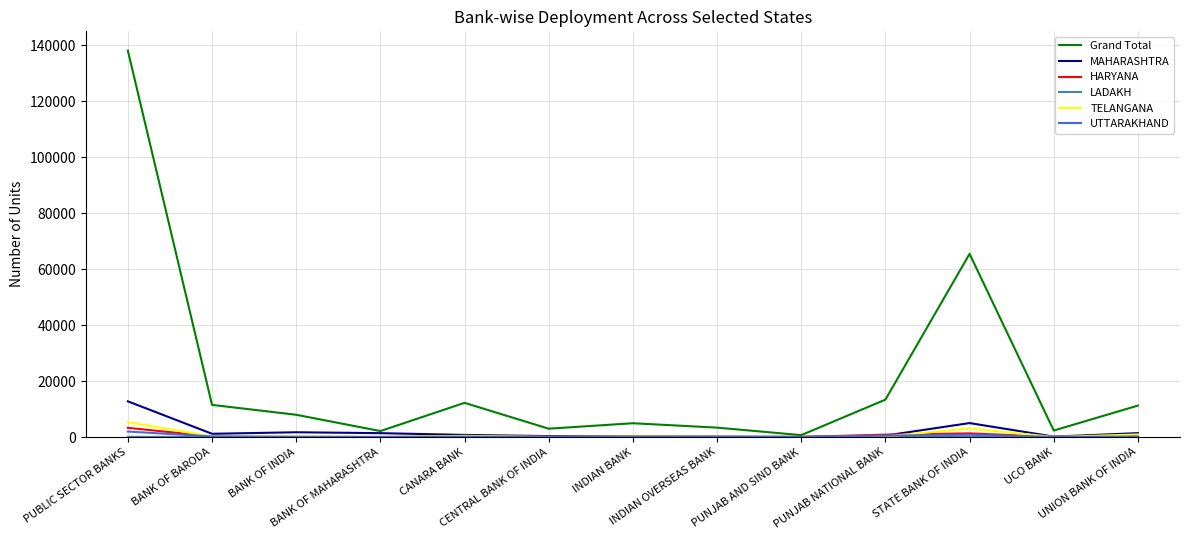

Which series has the largest range (max minus min)?

Grand Total